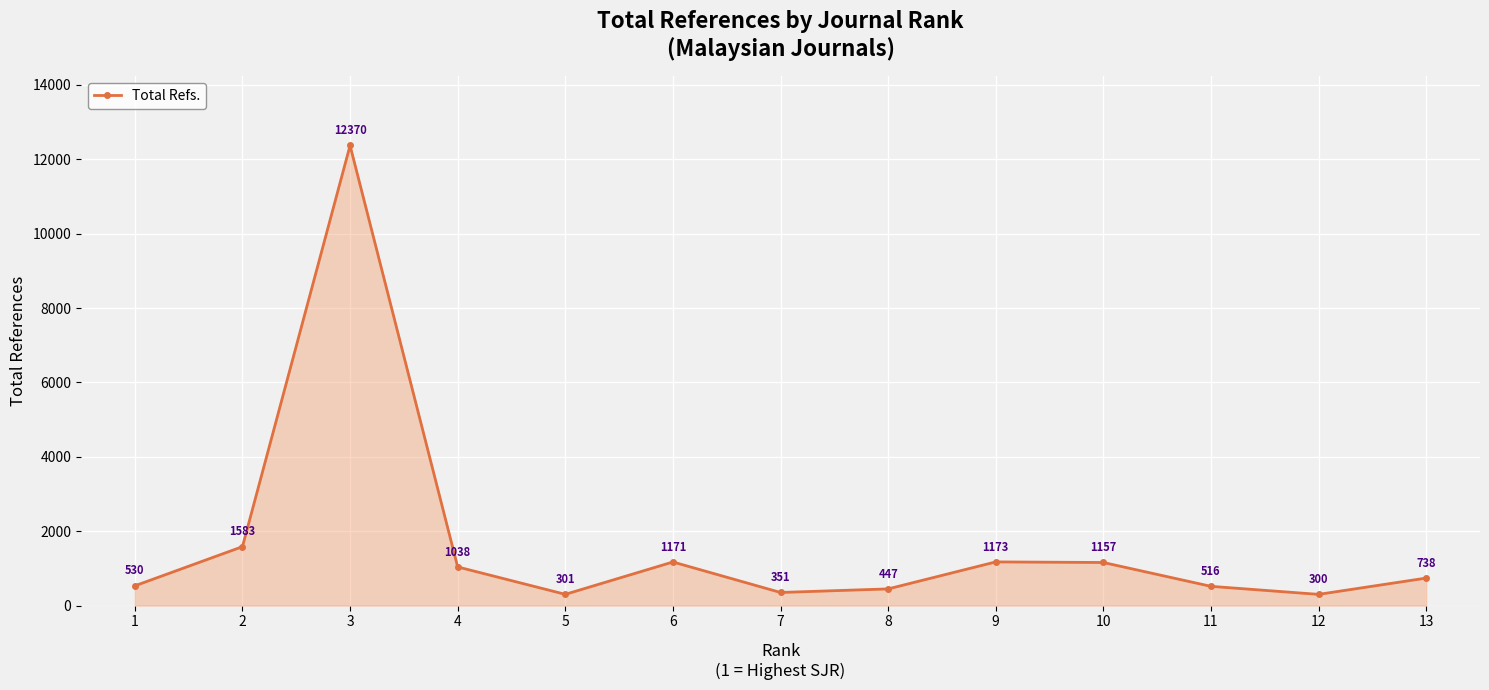

How many points are higher than both their immediate neighbors (excluding endpoints)?

3